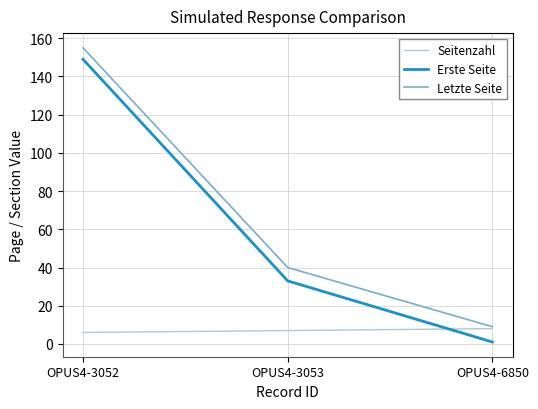

Count the number of data series in this chart.

3